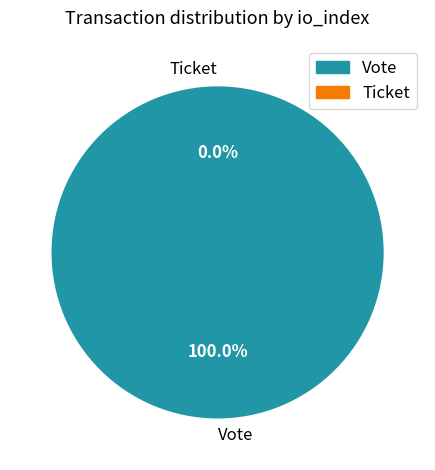

The Vote slice represents 100% of the pie. True or false?

True